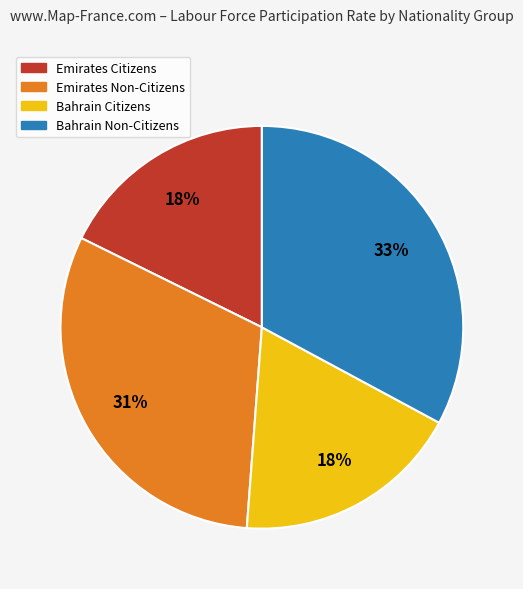

To the nearest percent, what is the average slice percentage?

25%